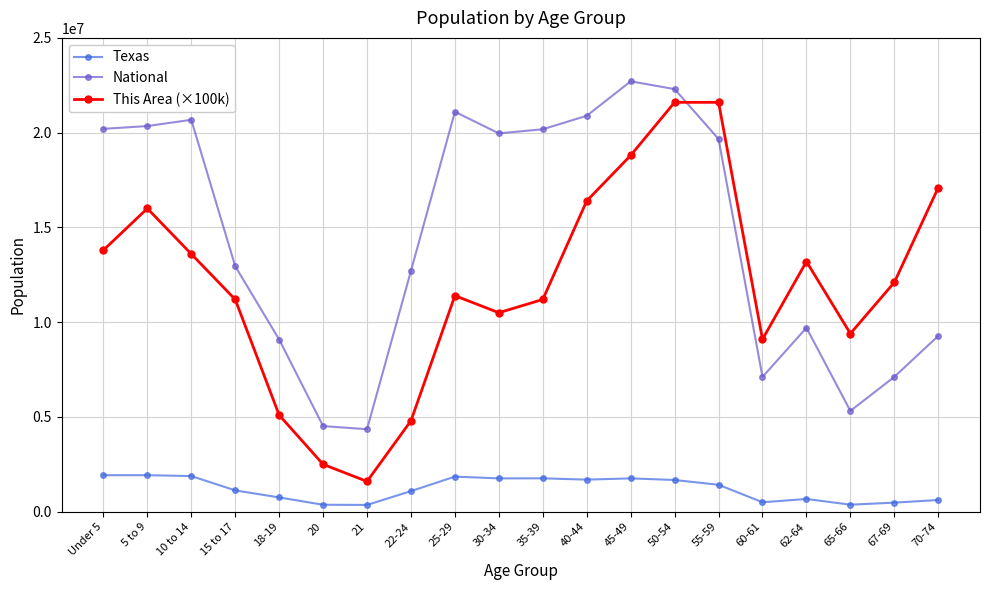

How many categories are shown in the chart?

20